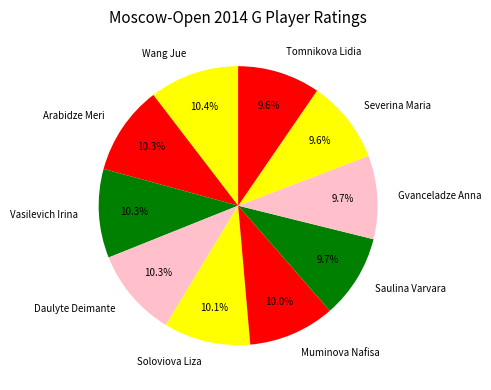

Approximately how many times larger is the value at Tomnikova Lidia compared to Daulyte Deimante?

0.9